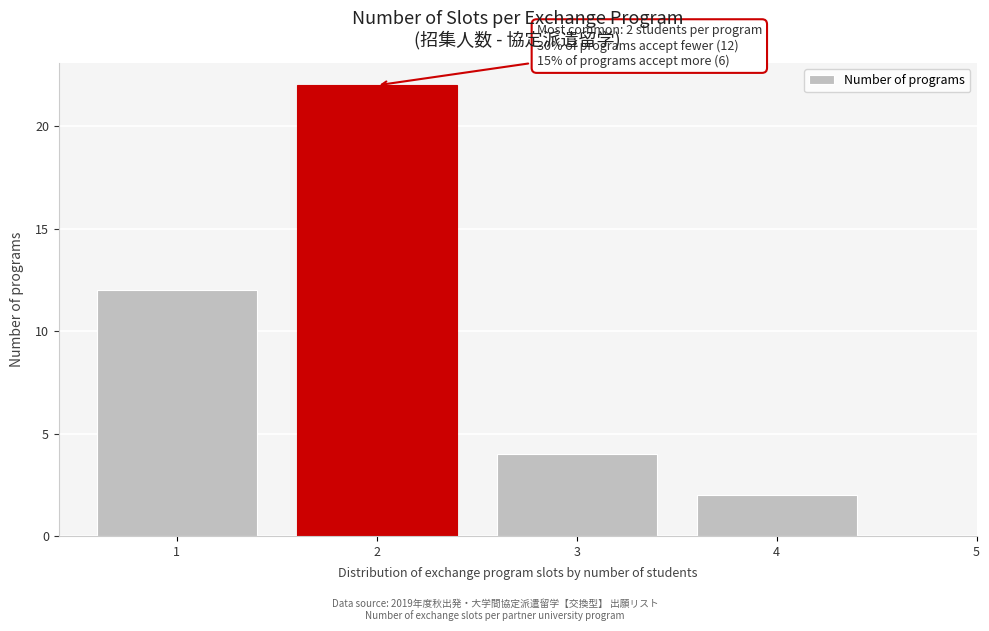

Over which range of the x-axis is the bar tallest?

1.5 to 2.5